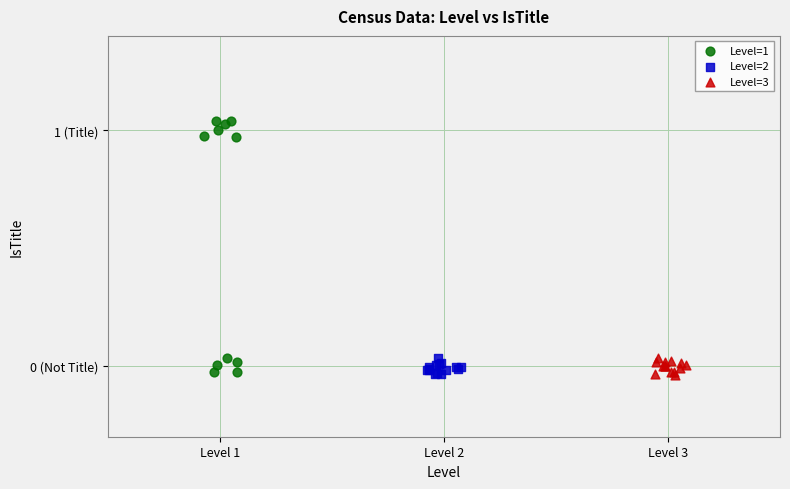

What are all the series names shown in the legend?

Level=1, Level=2, Level=3